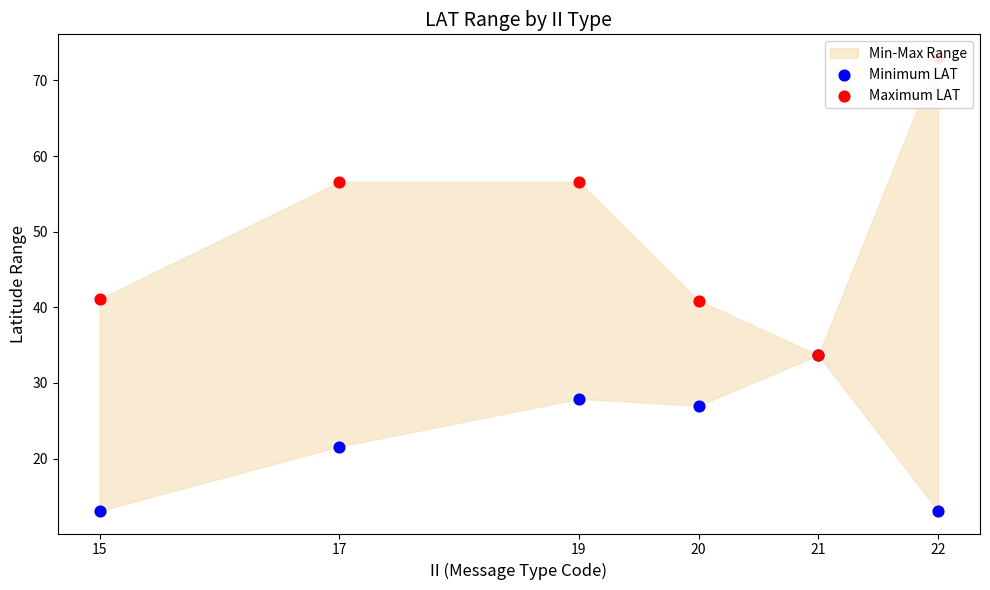

Is the value of Maximum LAT at 17 greater than the value of Minimum LAT at 22?

Yes